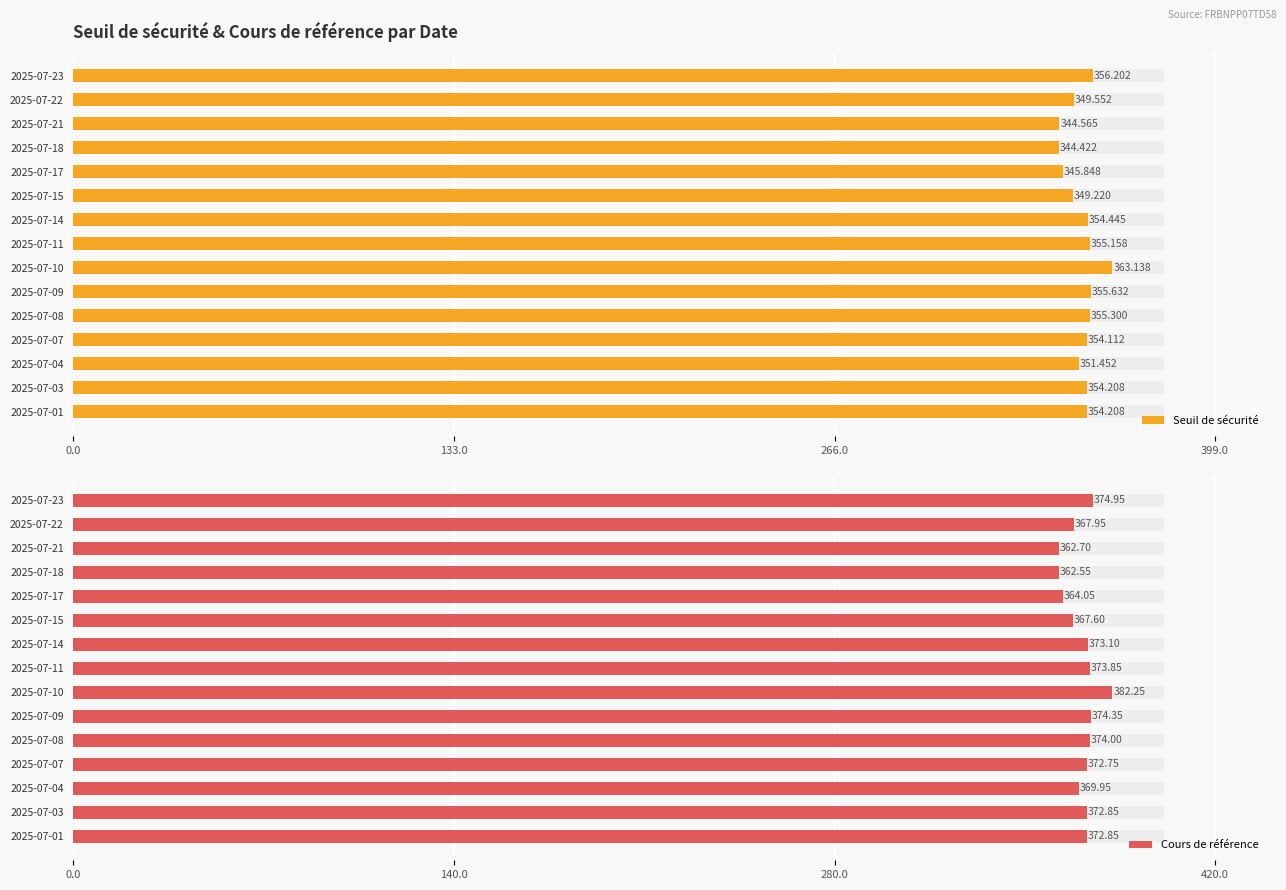

Which series has the largest total across all categories?

Cours de référence